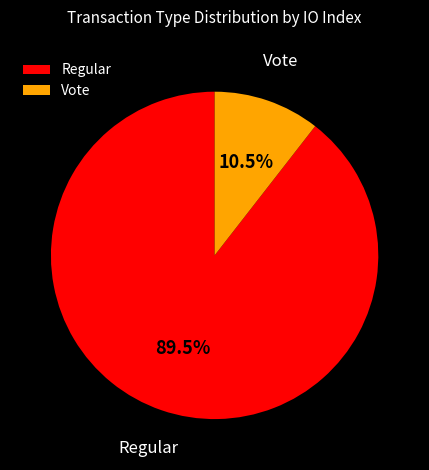

Which slice is the smallest?

Vote